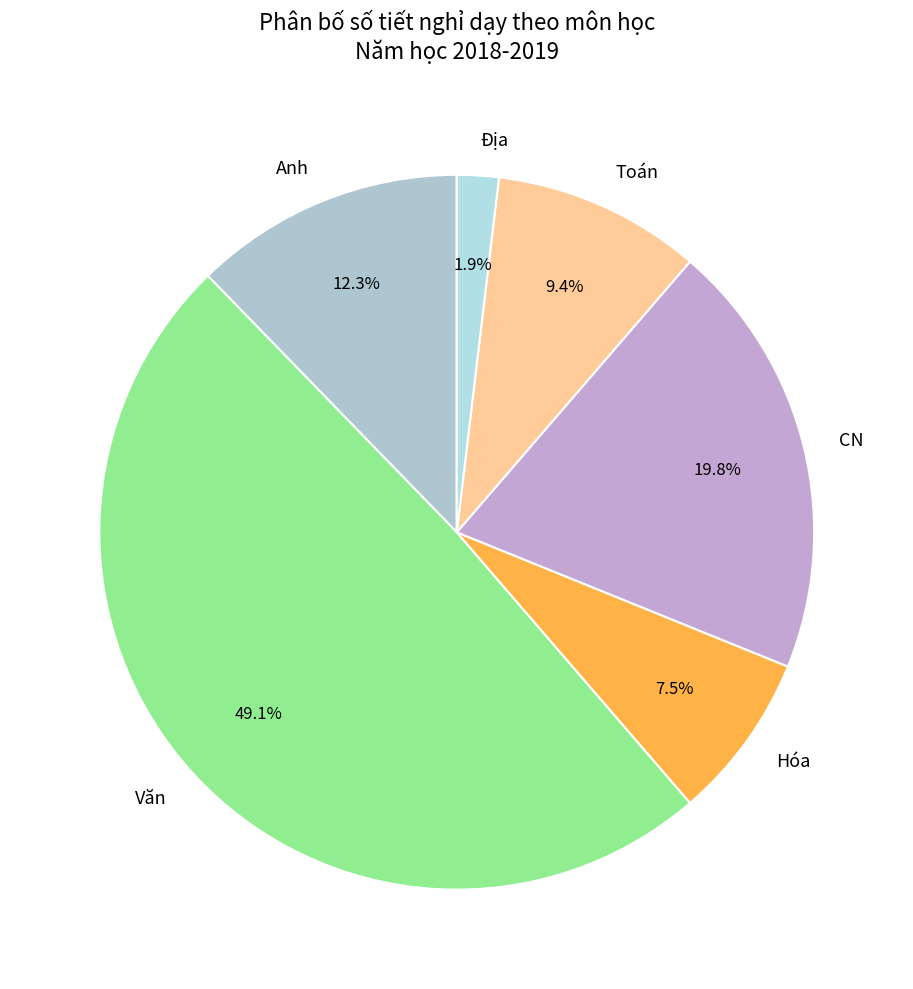

Is there a majority slice in this chart?

No